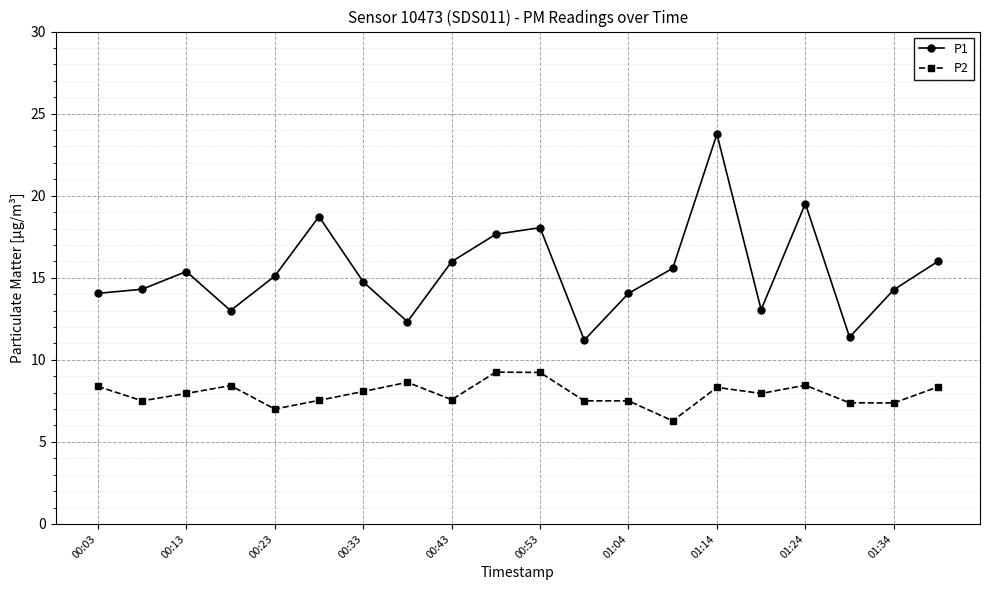

What is the average value of the P2 series?

7.9